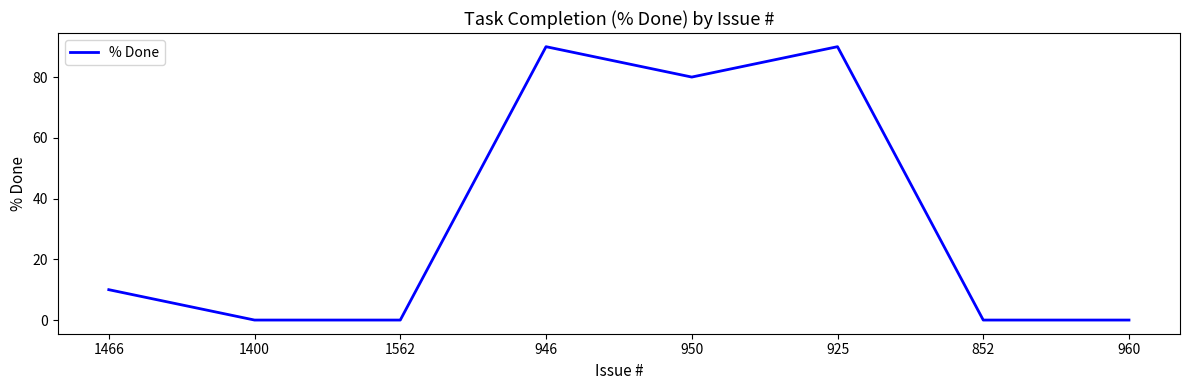

How many lines are shown in the chart?

1